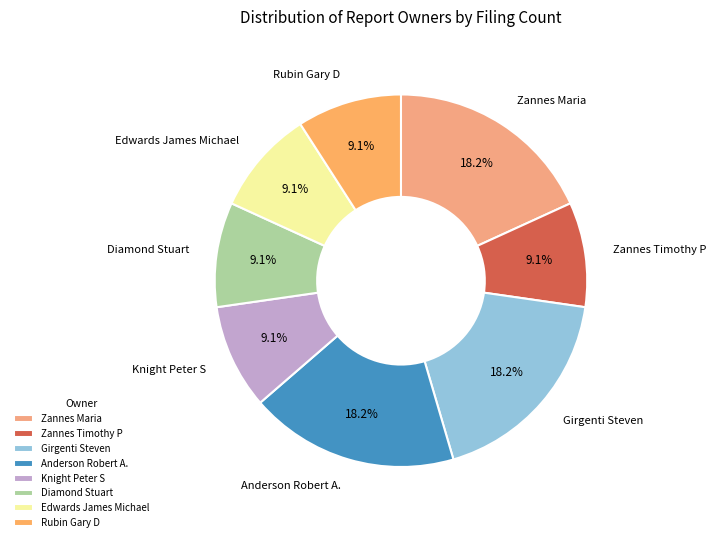

Is there any slice that represents more than half of the pie?

No